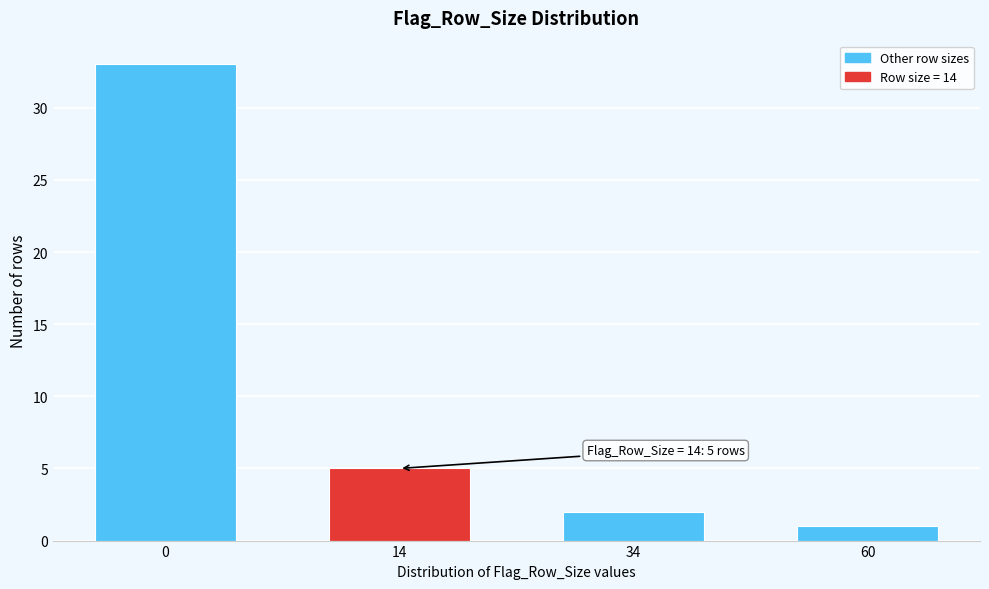

Reading left to right, transcribe all the data shown in this chart.

33	5	2	1